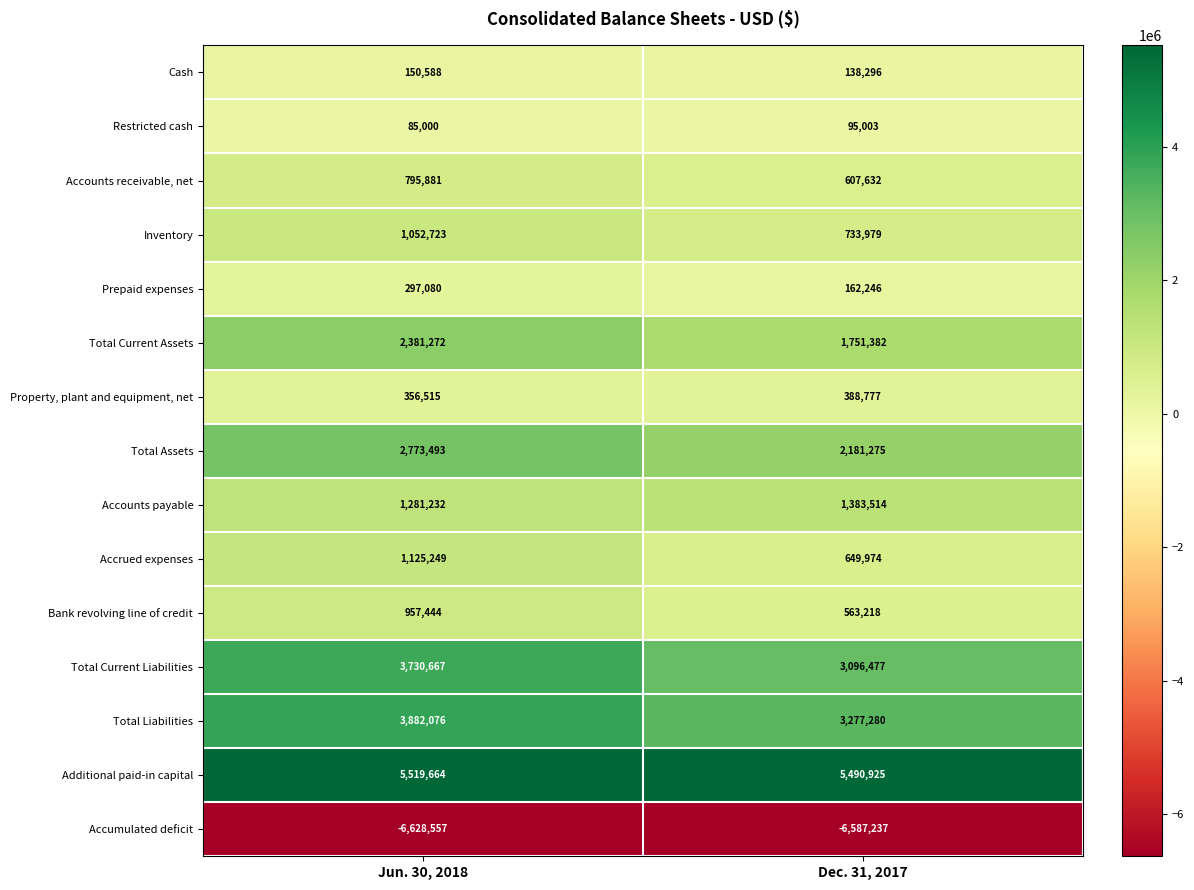

True or false: Total Current Assets has a value of 1548606 at Jun. 30, 2018.

False